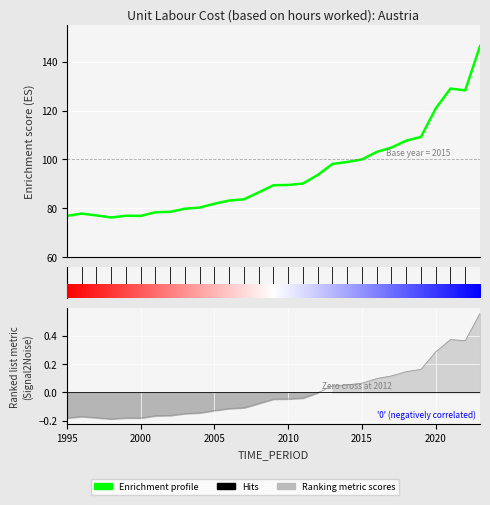

What value does the data have at 14?

89.4